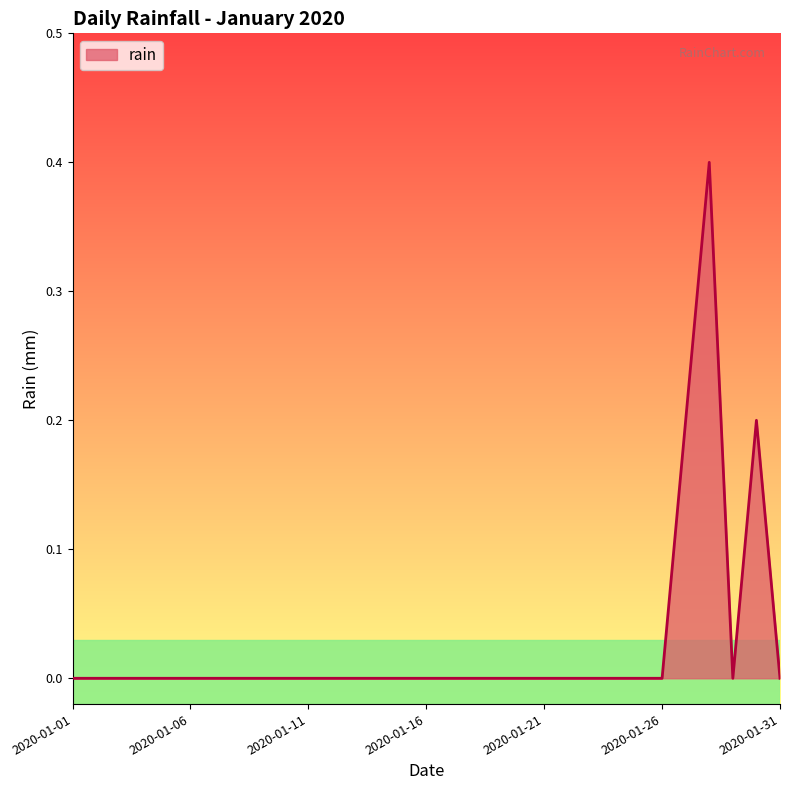

What is the greatest value displayed?

0.4